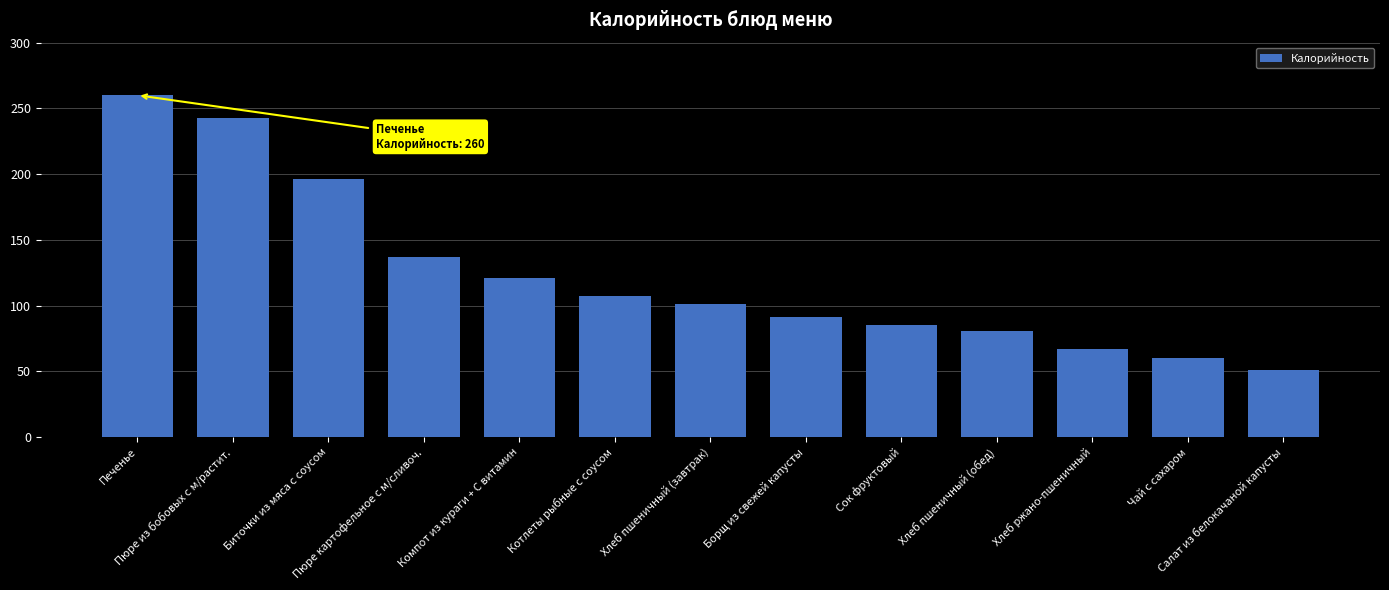

Does the chart contain stacked bars?

No